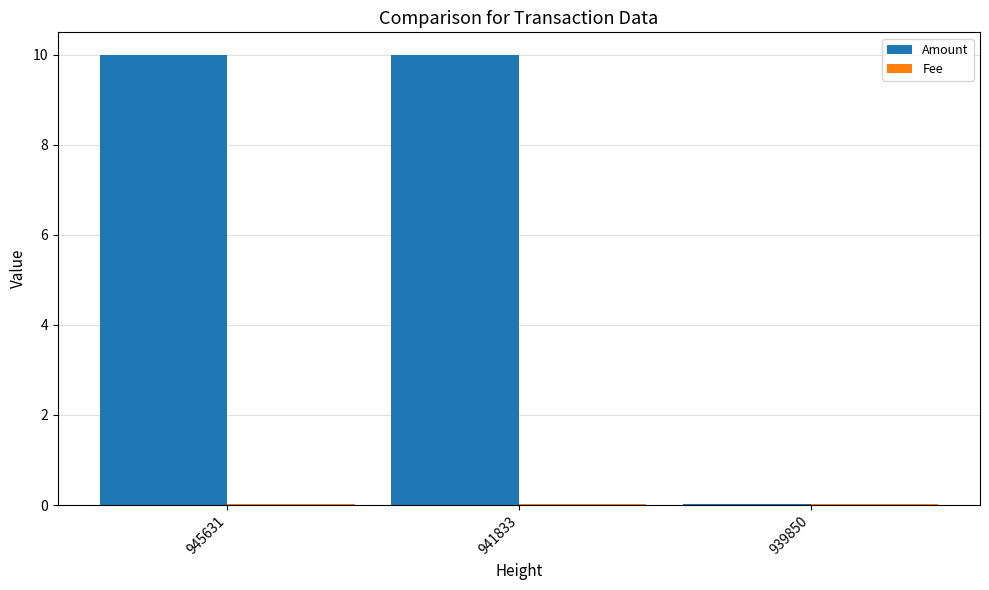

Are the bars grouped side by side (vs. stacked)?

Yes